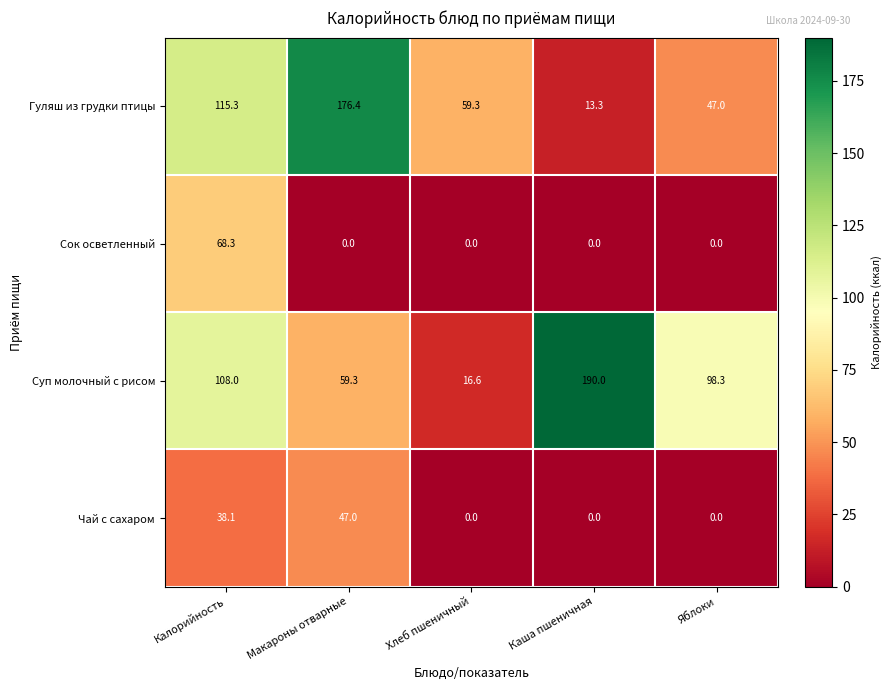

How many distinct data groups are displayed?

4